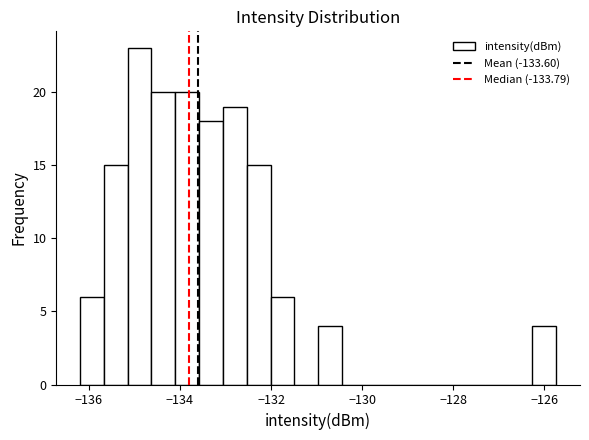

Around what value on the x-axis is the tallest bar? Give the approximate position of its centre, as read against the axis.

-134.8